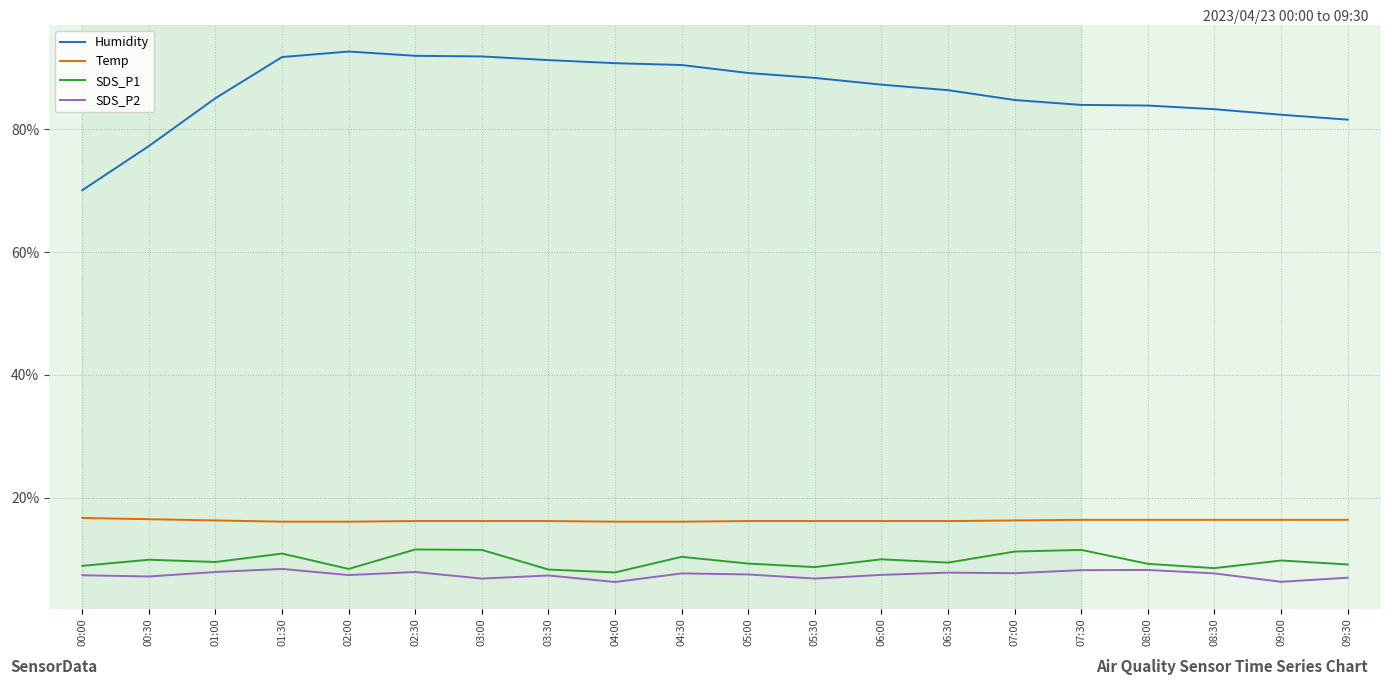

What is the maximum value for Humidity?

92.7